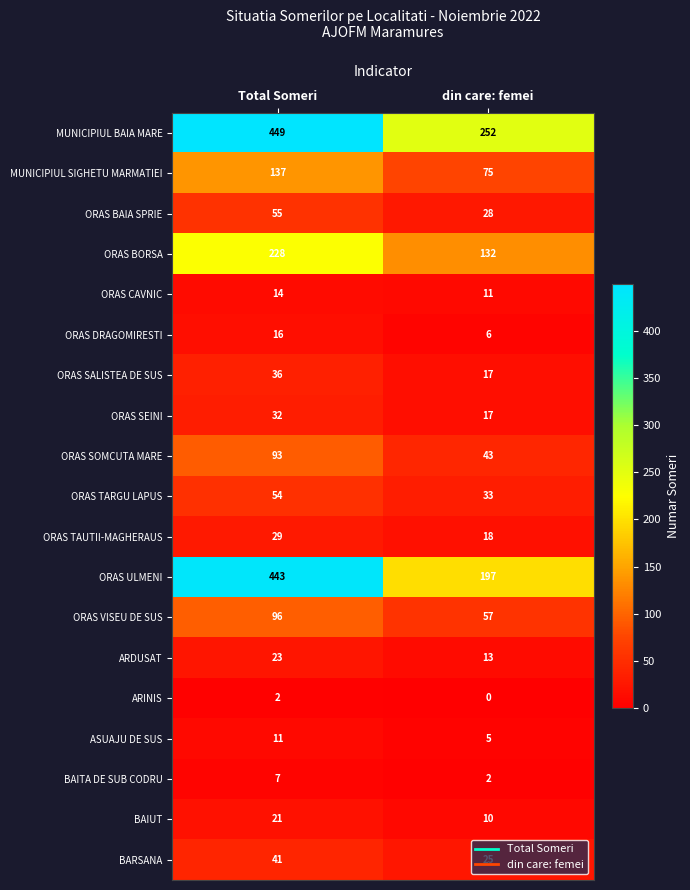

Which series has the largest range (max minus min)?

ORAS ULMENI